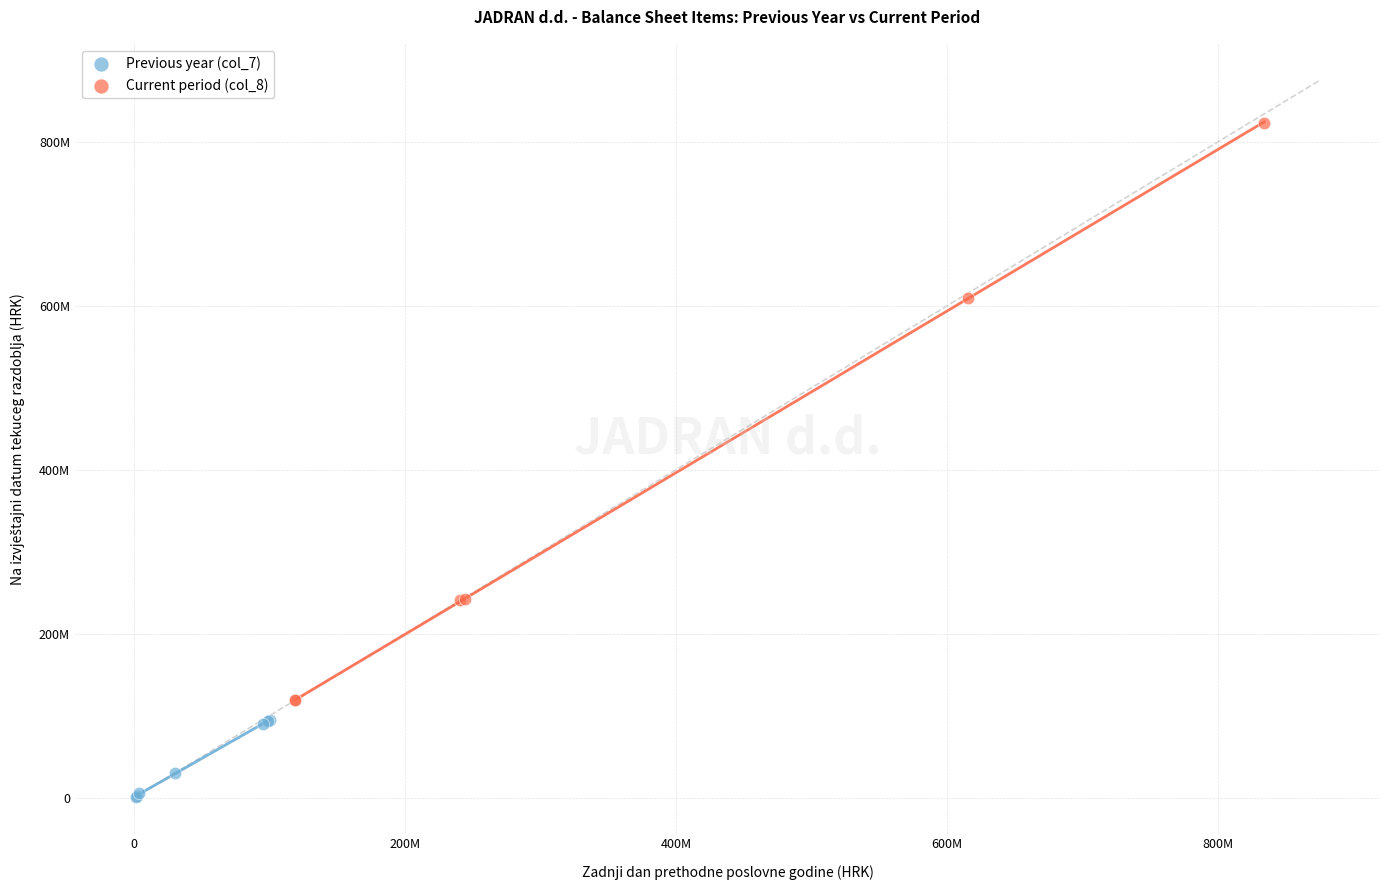

Which series contains the lowest Y value?

Previous year (col_7)